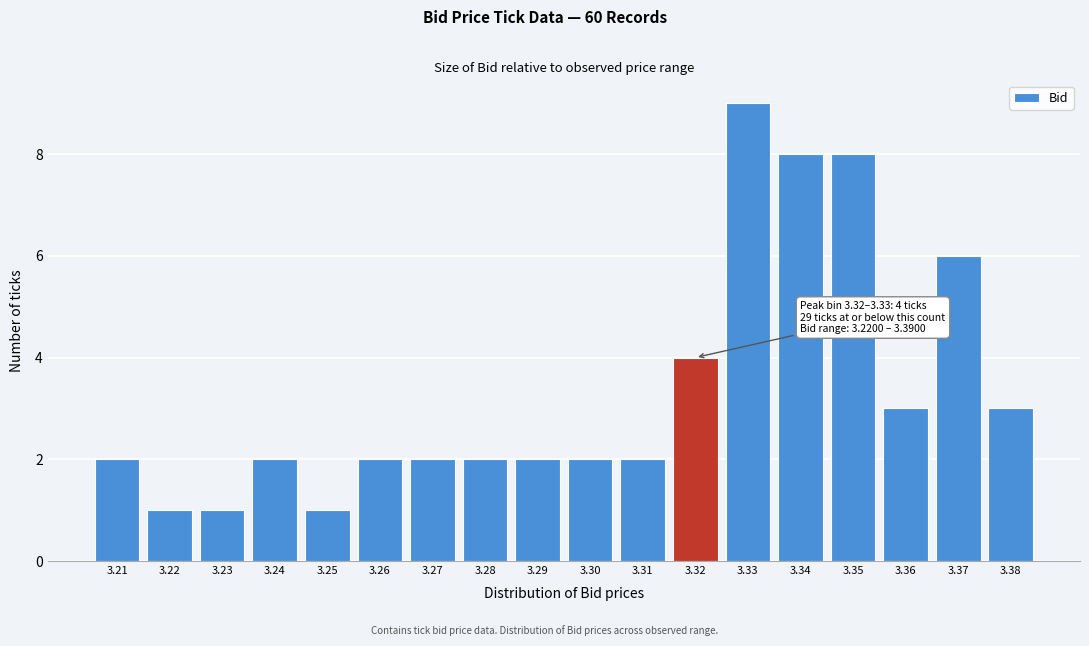

Reading left to right, list all the values displayed in this chart.

3.21=2	3.22=1	3.23=1	3.24=2	3.25=1	3.26=2	3.27=2	3.28=2	3.29=2	3.30=2	3.31=2	3.32=4	3.33=9	3.34=8	3.35=8	3.36=3	3.37=6	3.38=3